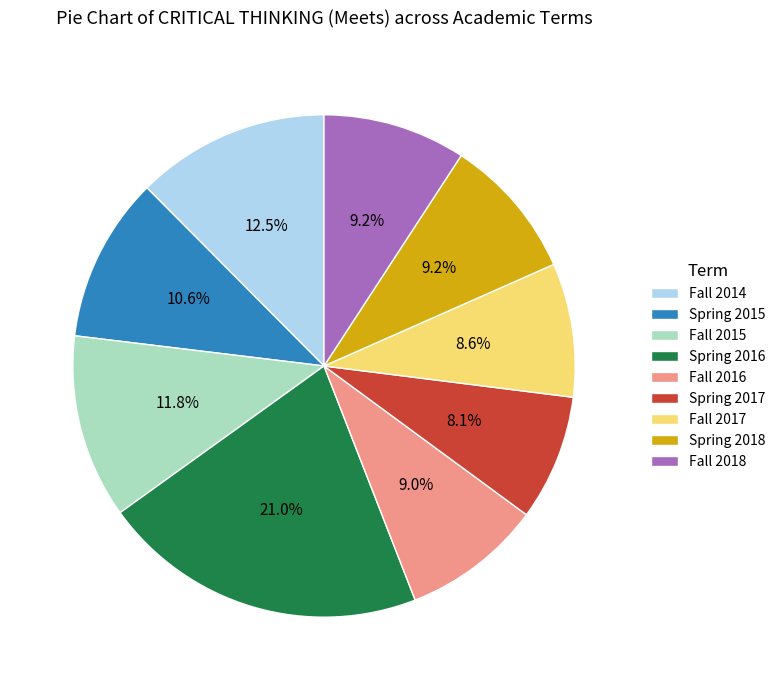

Count the number of slices in the pie.

9